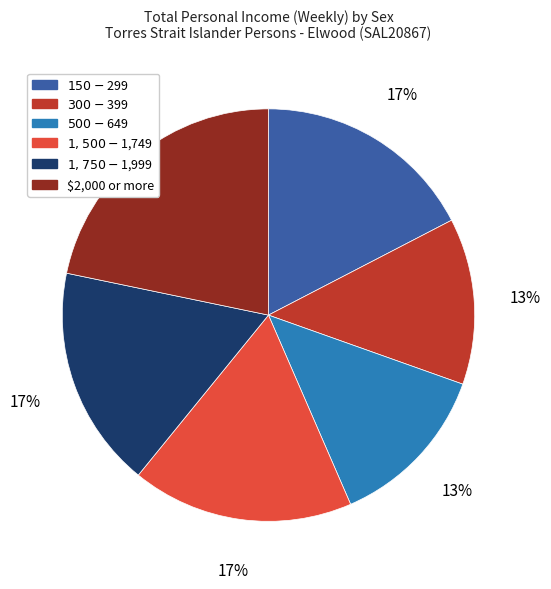

To the nearest percent, what portion does $2,000 or more represent?

22%